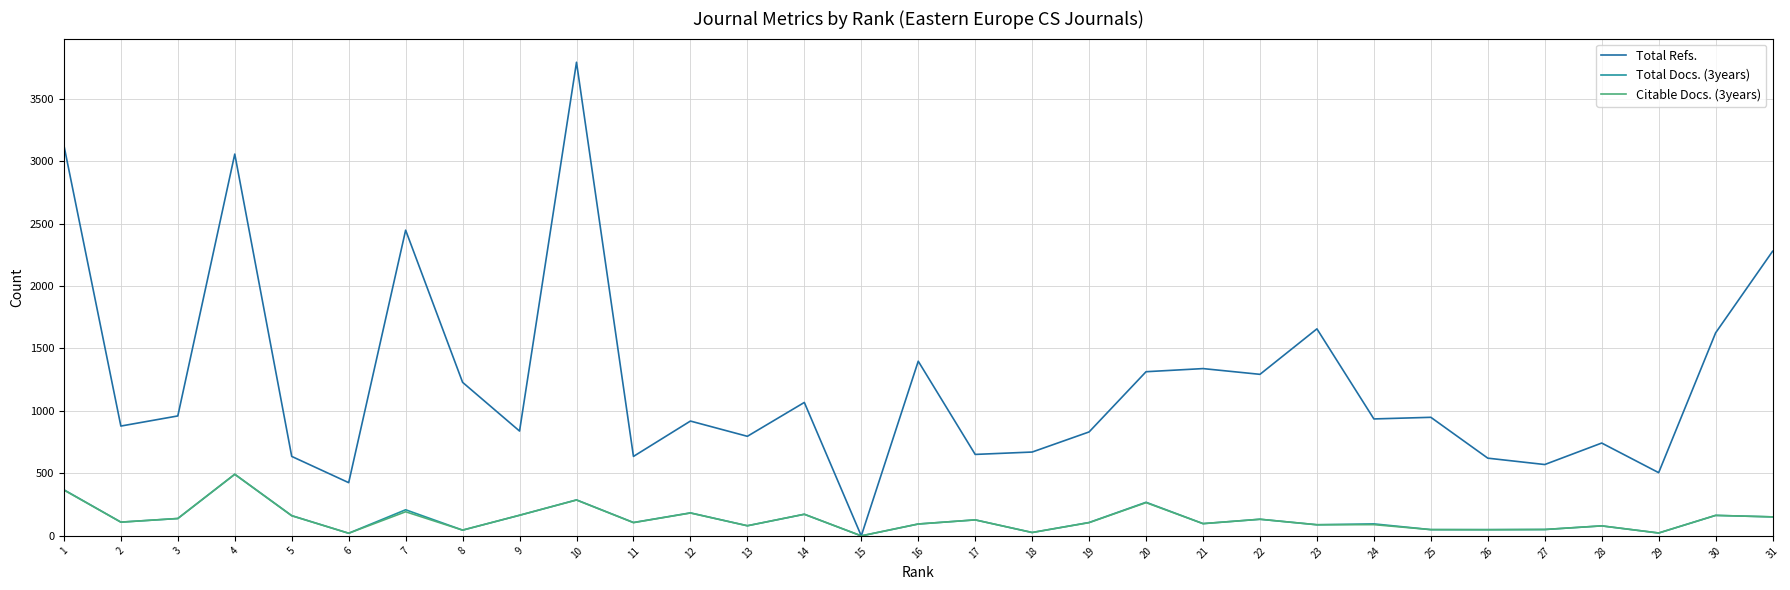

Reading left to right, list all the values displayed in this chart.

Total Refs.: 3126	879	960	3056	636	426	2447	1229	839	3791	636	919	797	1068	0	1398	652	671	832	1314	1339	1293	1657	936	949	622	571	743	506	1625	2278
Total Docs. (3years): 369	110	139	493	162	21	209	46	165	288	107	184	81	173	0	95	128	27	107	269	98	133	89	96	50	50	51	80	23	164	152
Citable Docs. (3years): 367	110	139	493	161	21	193	46	165	287	106	183	81	173	0	95	128	27	106	266	98	133	89	90	50	49	51	80	23	164	152